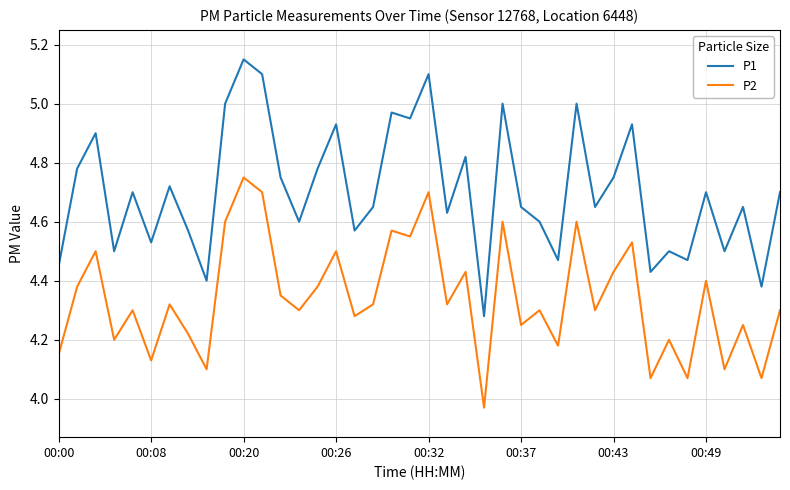

True or false: P2 and P1 intersect in this chart.

False